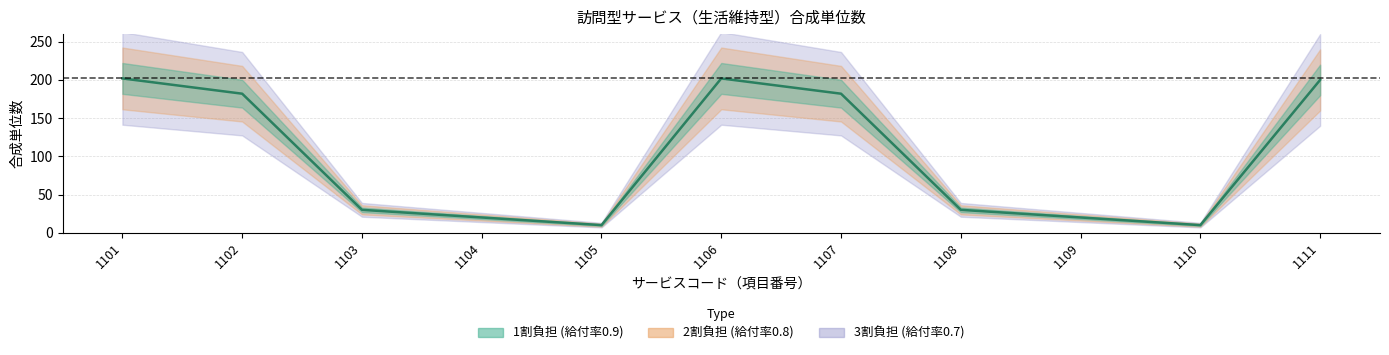

In 3割負担_合成単位数, how many points are lower than both neighbors (excluding endpoints)?

2